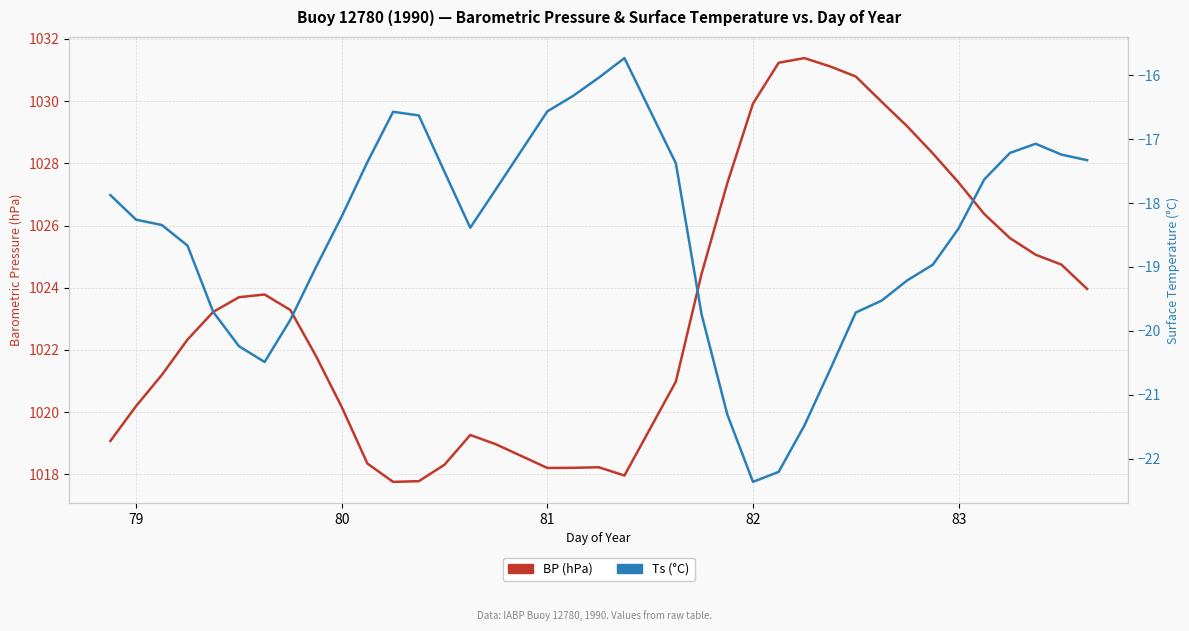

How many data points in Ts (°C) are above -18?

17